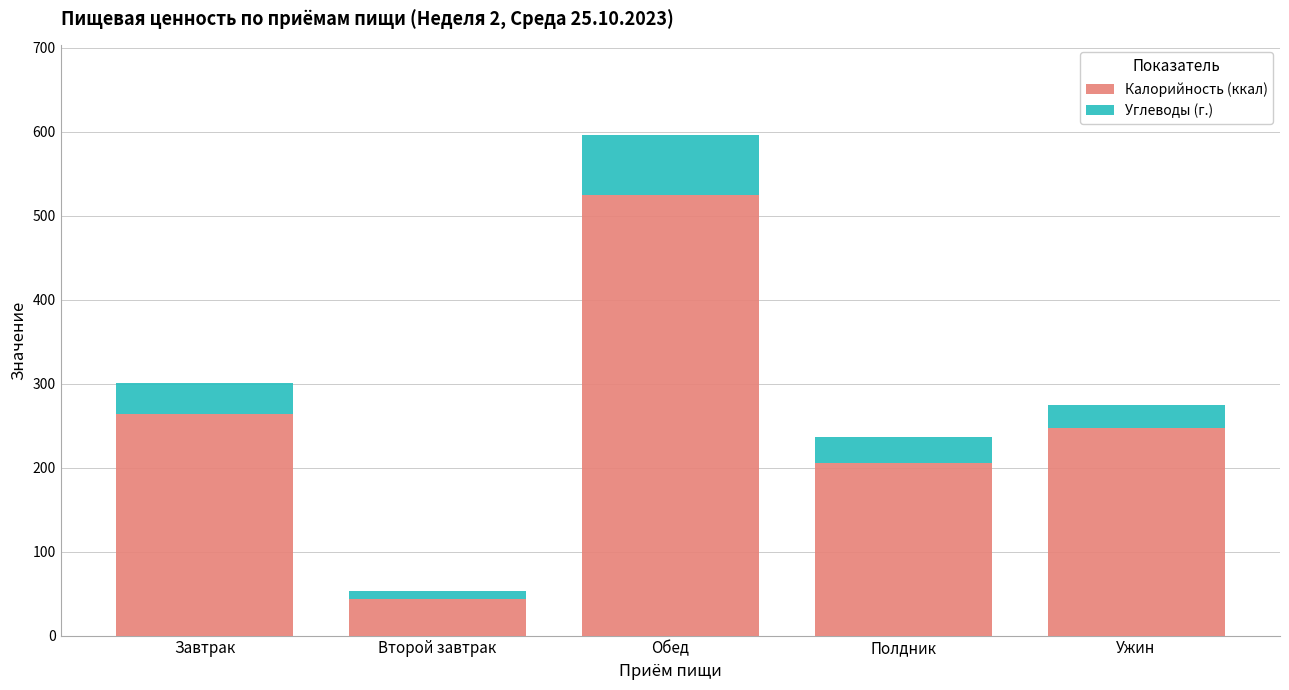

What is the total value across all series at Завтрак?

300.5